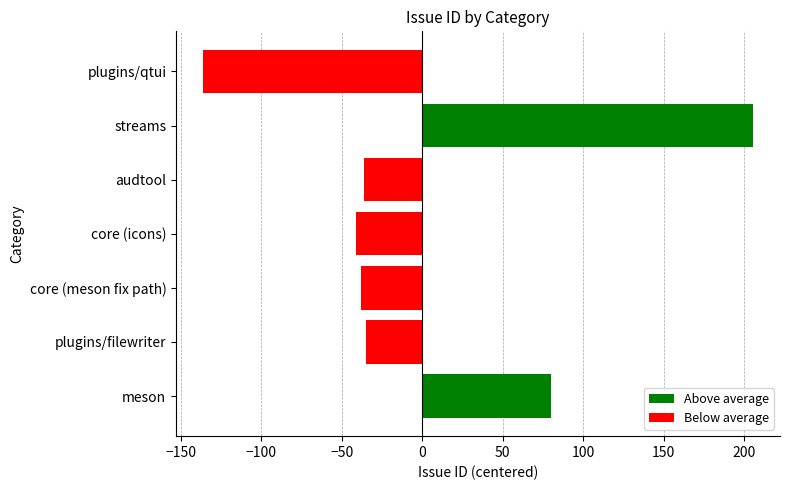

Which category has the lowest value across all series?

plugins/qtui